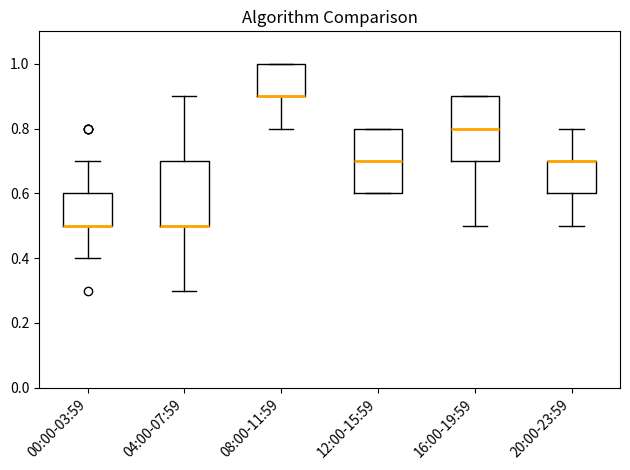

Reading left to right, transcribe this box plot: for each box, give where its median line is, the range the box spans, and where its two whiskers end, as read against the y-axis. The values are not printed on the chart, so give them approximately, as read against the axis.

00:00-03:59: median 0.5 (drawn on the box's lower edge), box 0.5 to 0.6, whiskers 0.4 to 0.7
04:00-07:59: median 0.5 (drawn on the box's lower edge), box 0.5 to 0.7, whiskers 0.3 to 0.9
08:00-11:59: median 0.9 (drawn on the box's lower edge), box 0.9 to 1.0, whiskers 0.8 to 1.0
12:00-15:59: median 0.7, box 0.6 to 0.8, whiskers 0.6 to 0.8
16:00-19:59: median 0.8, box 0.7 to 0.9, whiskers 0.5 to 0.9
20:00-23:59: median 0.7 (drawn on the box's upper edge), box 0.6 to 0.7, whiskers 0.5 to 0.8